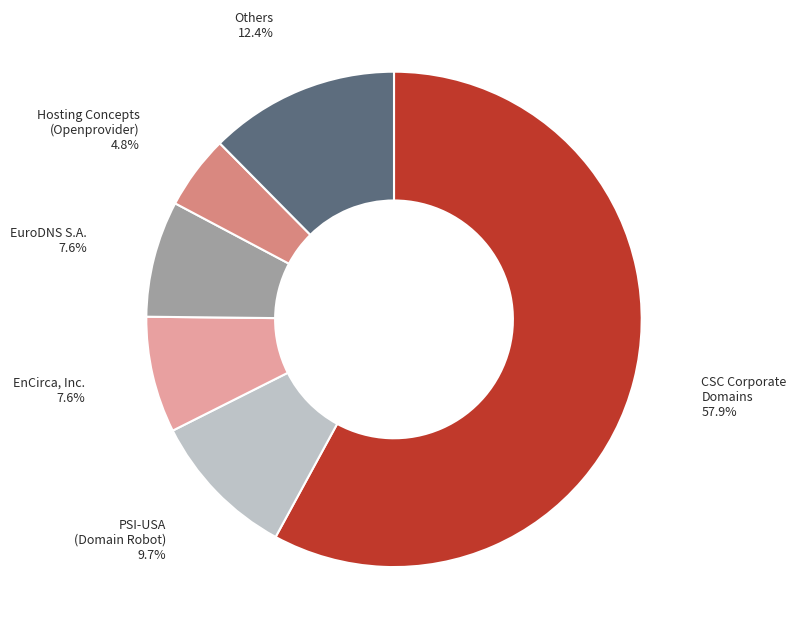

Which slice is the smallest?

Hosting Concepts (Openprovider)